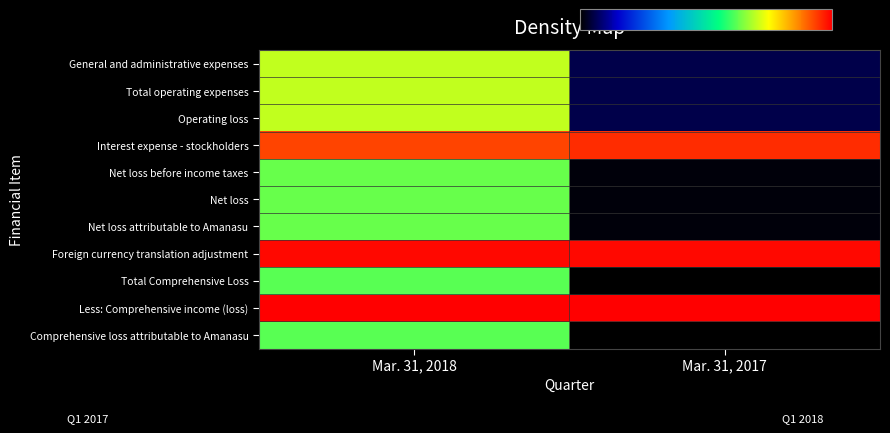

At which category does the chart reach its peak across all series?

Mar. 31, 2017